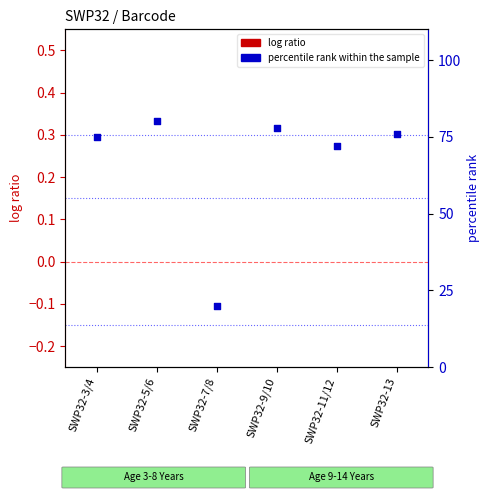

Which series reaches the minimum Y coordinate?

log ratio